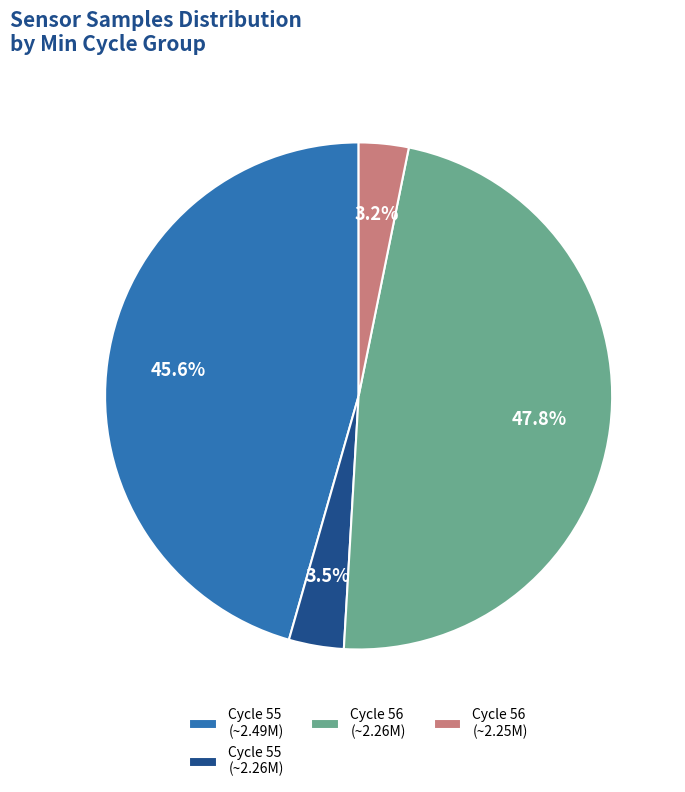

Which category has the biggest portion of the pie?

Cycle 56 (~2.26M)